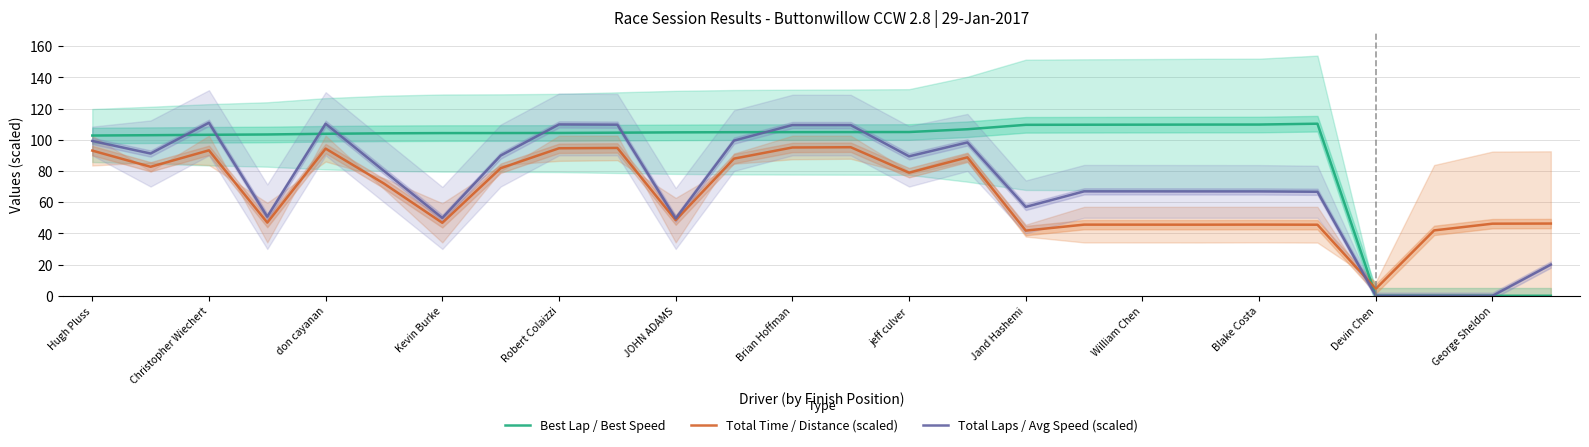

What is the sum of all Total Time / Distance (scaled) values?

1702.7